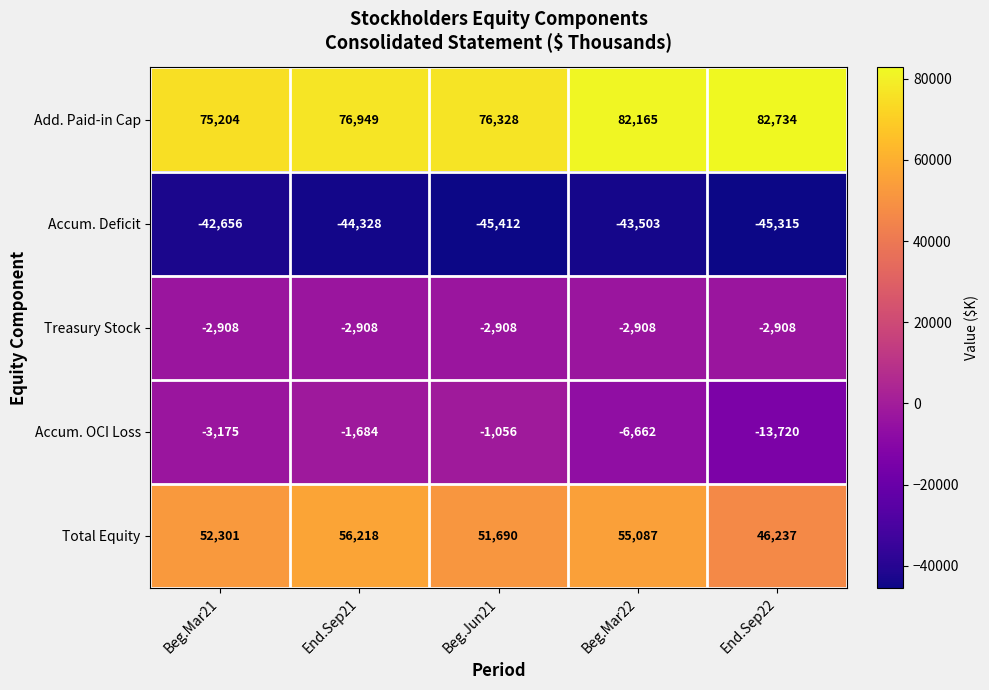

How many data points in Accum. OCI Loss are less than -3175?

2